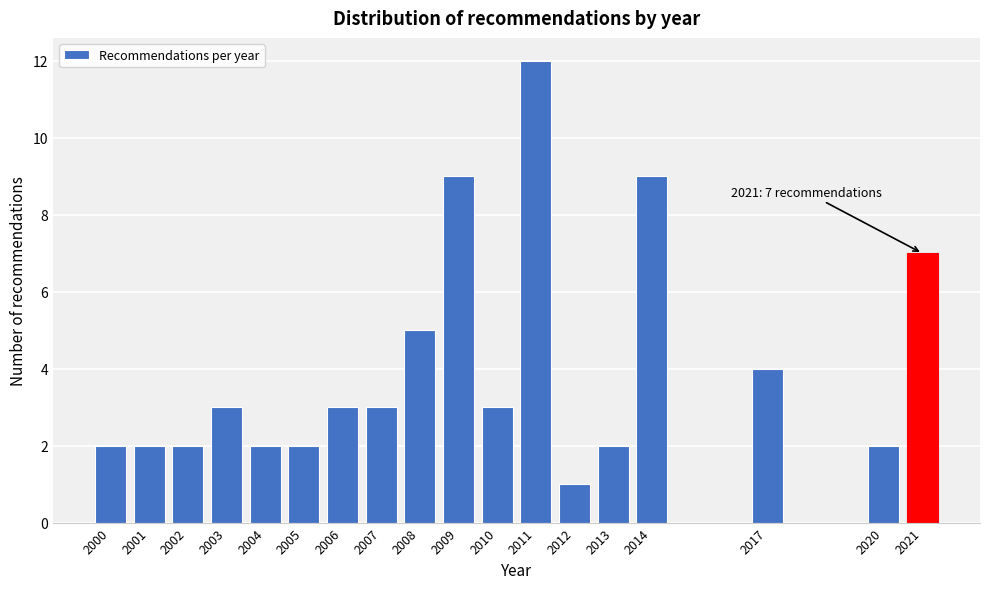

Reading left to right, extract all data points from this chart.

2000=2	2001=2	2002=2	2003=3	2004=2	2005=2	2006=3	2007=3	2008=5	2009=9	2010=3	2011=12	2012=1	2013=2	2014=9	2017=4	2020=2	2021=7